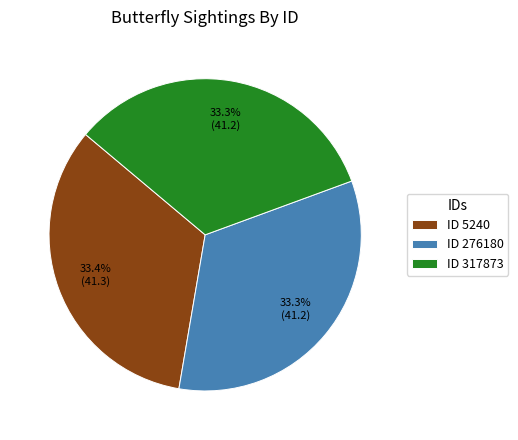

What is the ratio of the value at ID 5240 to the value at ID 276180?

1.0